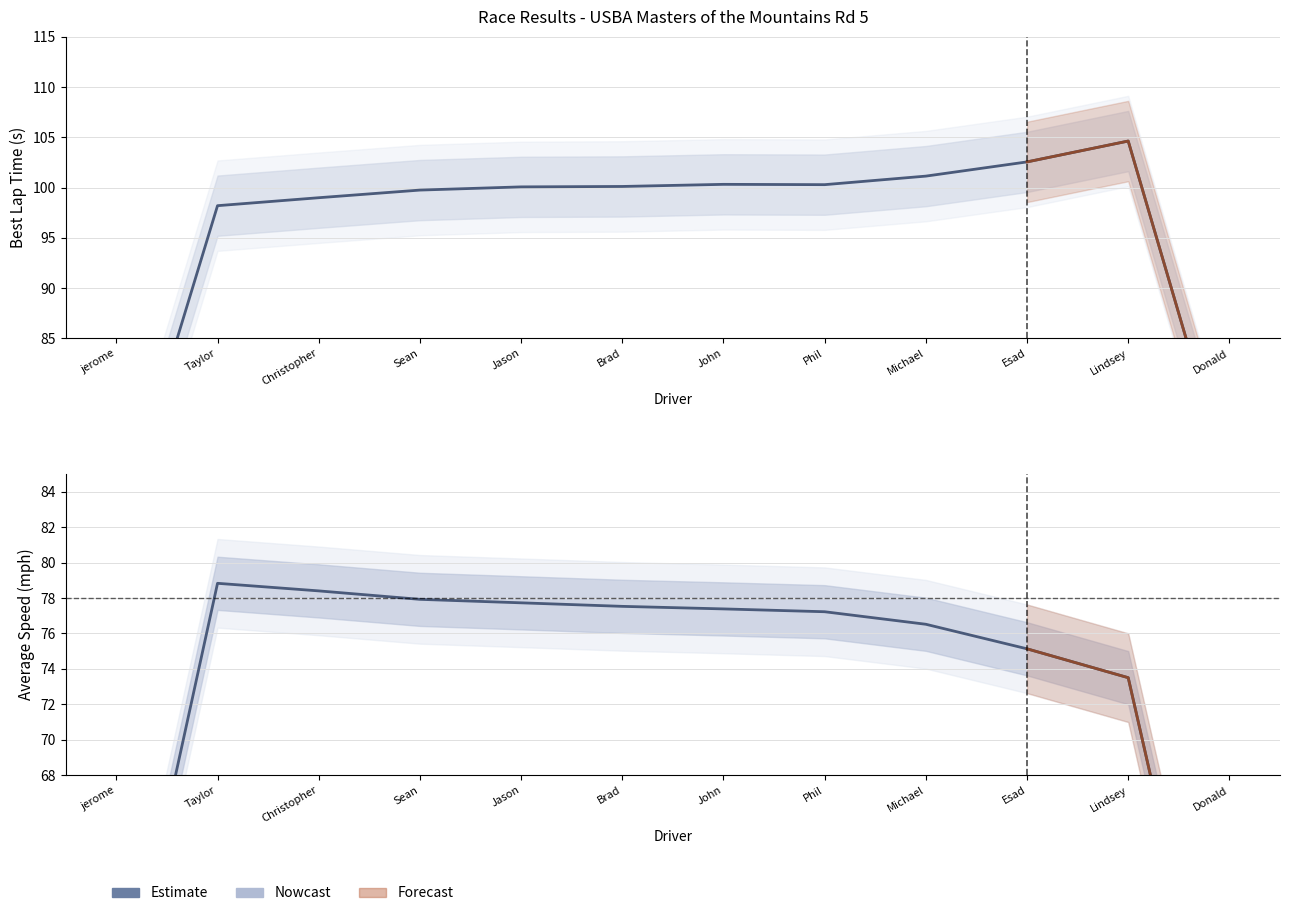

Where is the data nearest to the value 63?

jerome